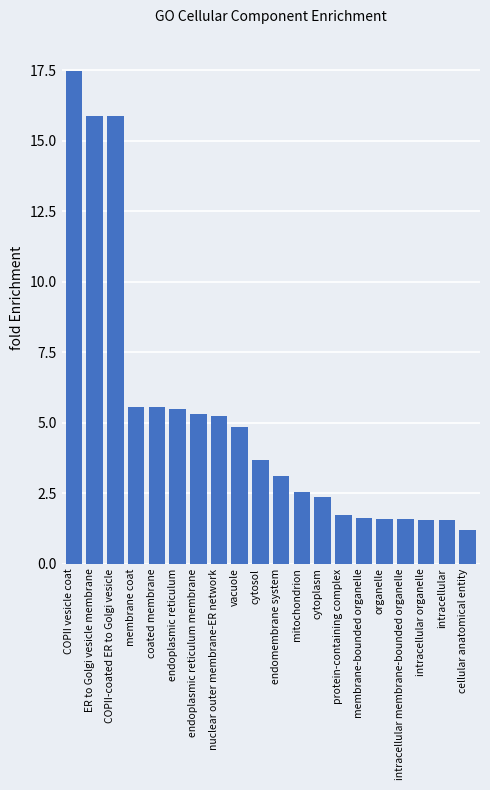

Count the number of values greater than 3.

11